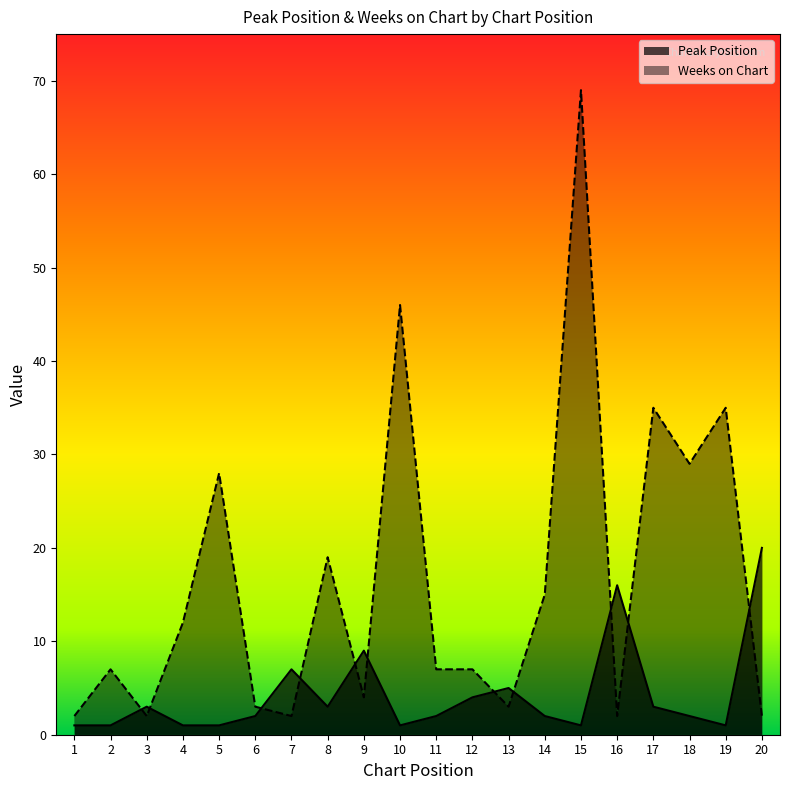

What is the spread (max minus min) of values at 17?

32